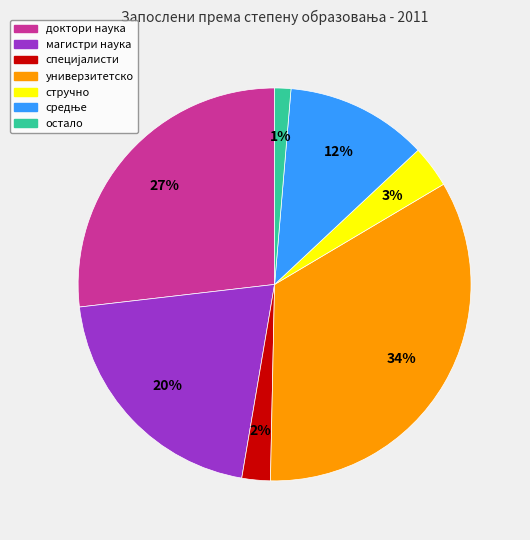

Is it true that стручно is 3% of the pie?

True